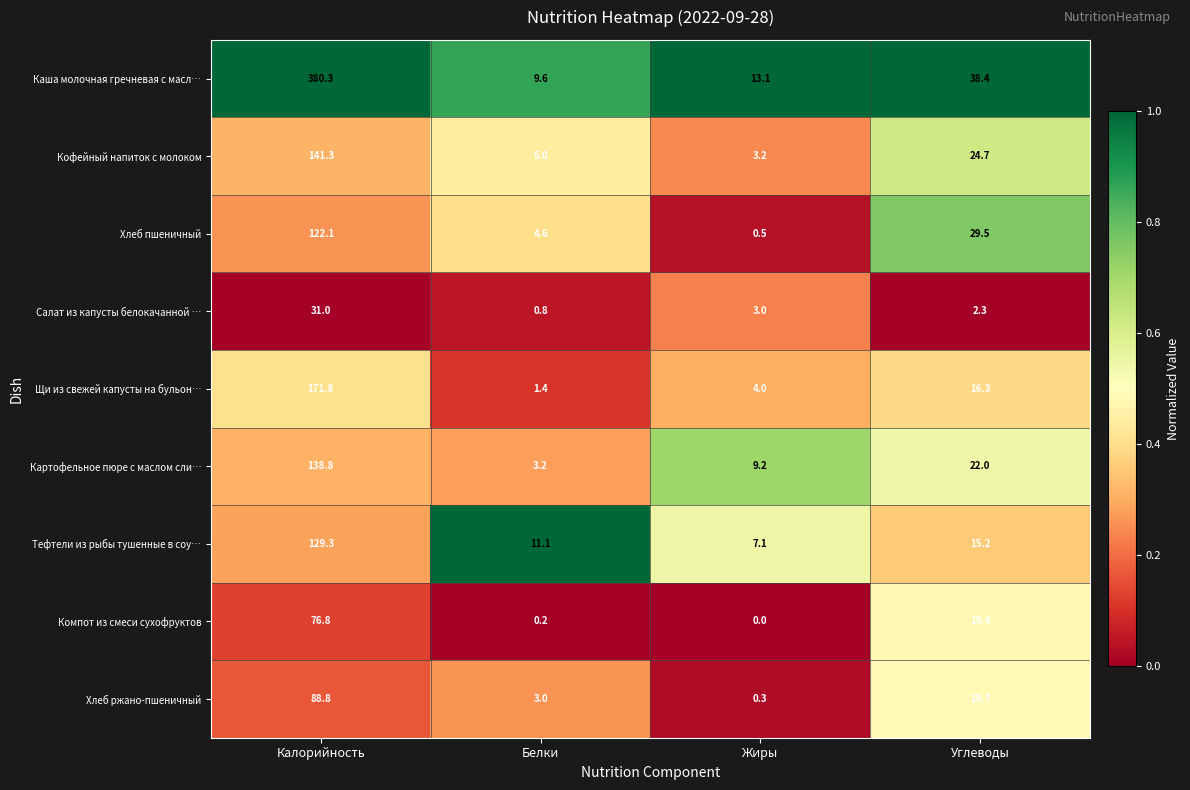

At which category is the sum across all series the highest?

Калорийность